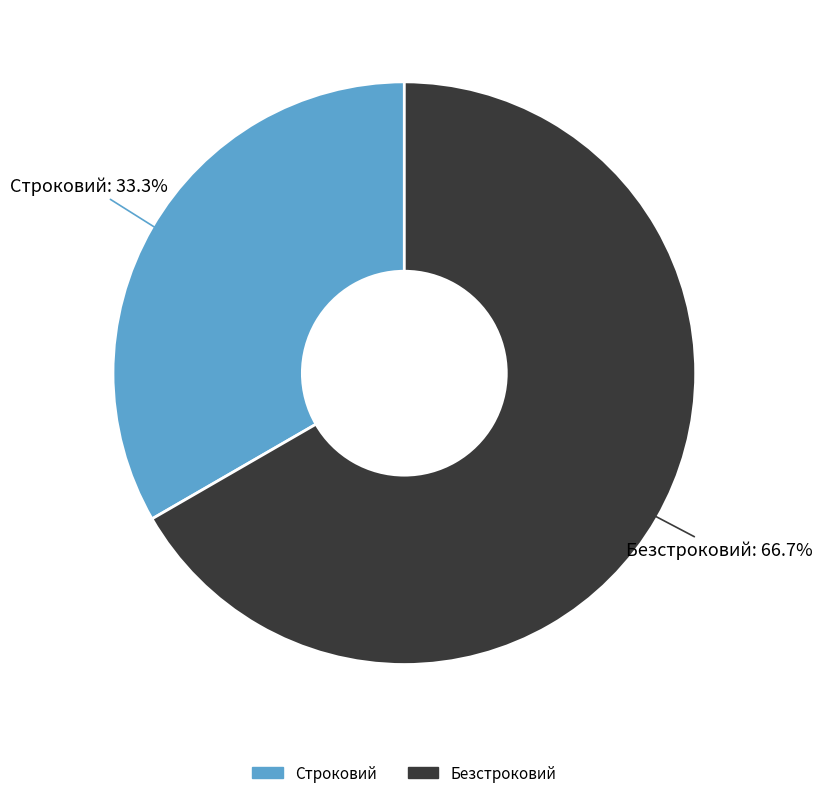

Rank the categories by value from highest to lowest.

Безстроковий, Строковий